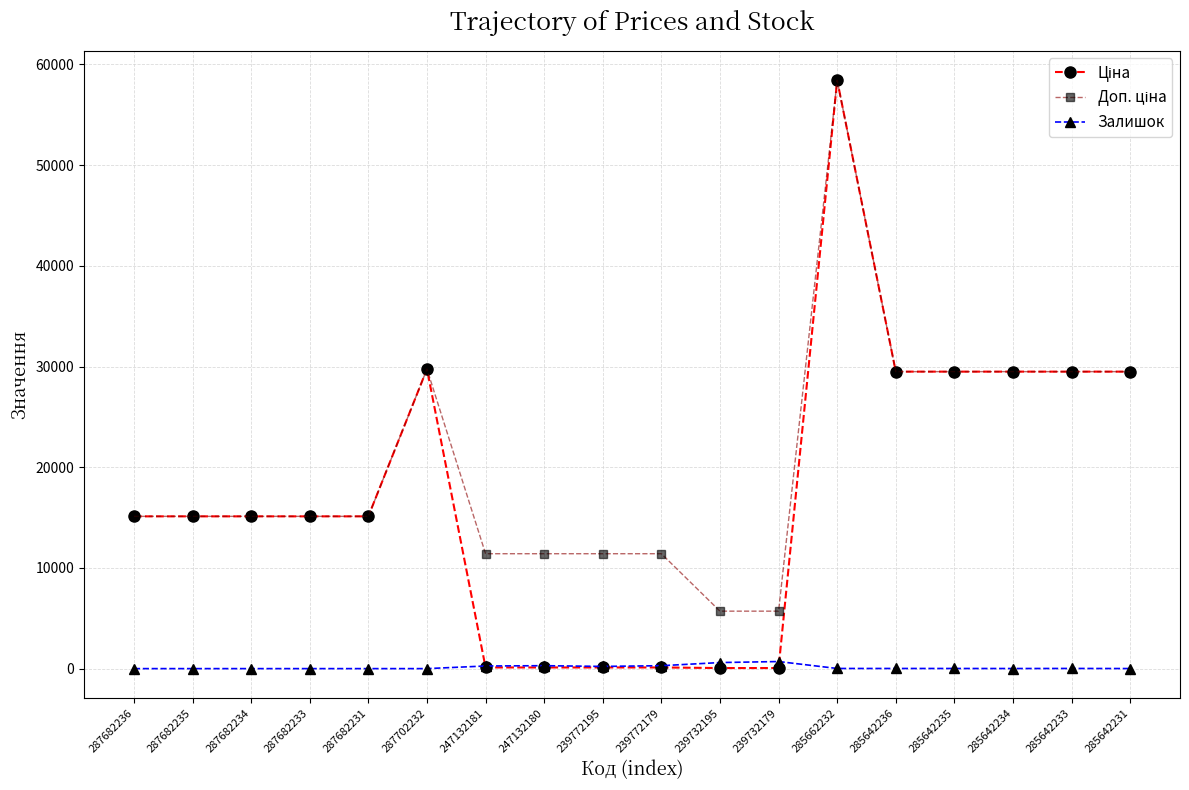

Is it true that Залишок equals 9.0 at 285642234?

True